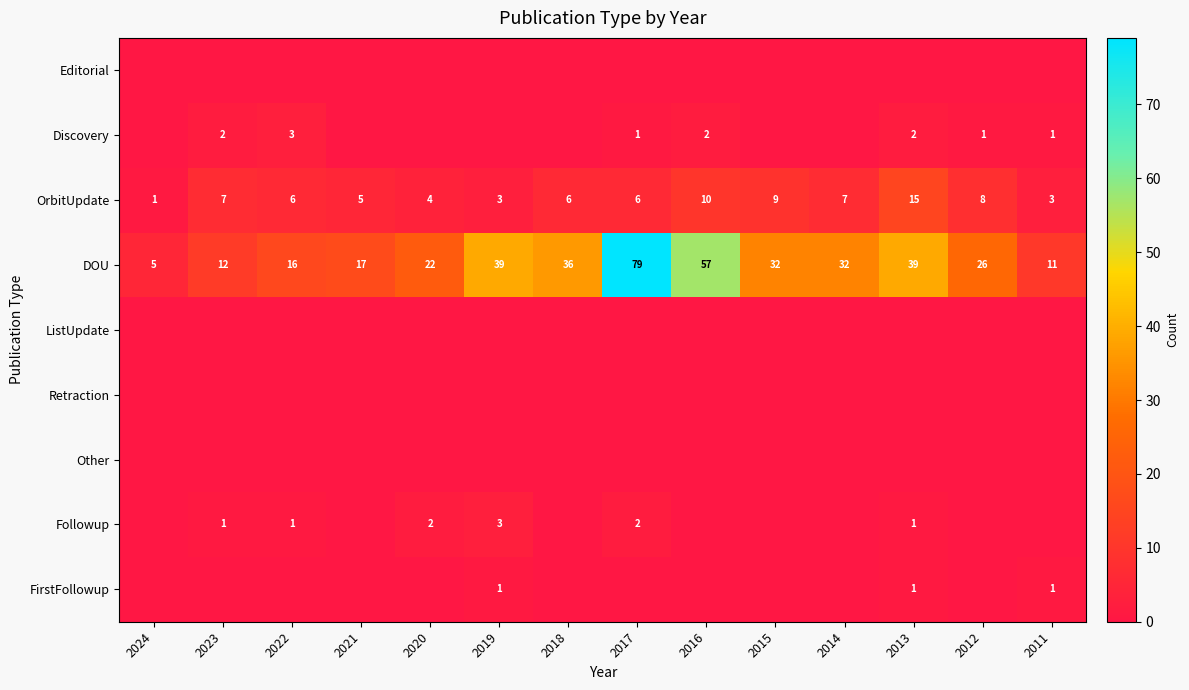

Which category has the lowest value in the DOU series?

2024